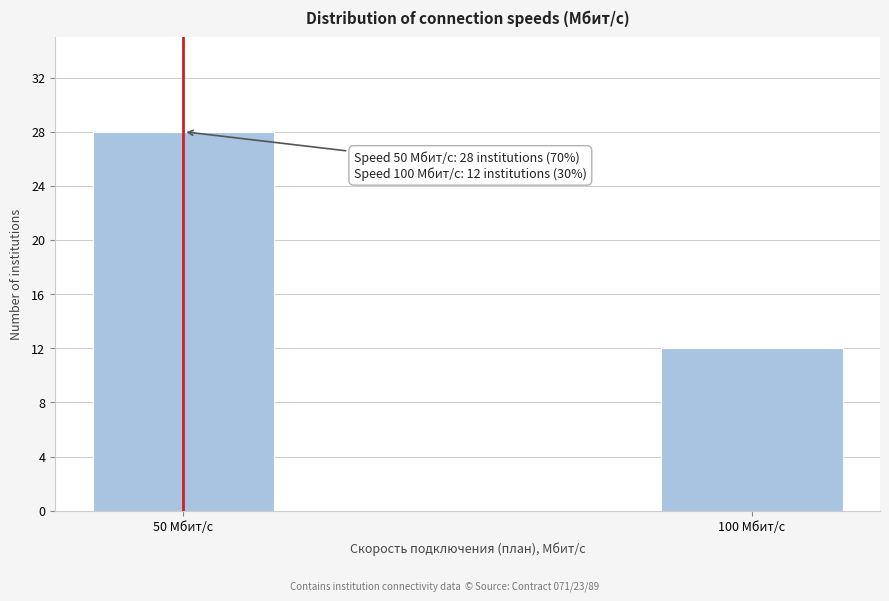

Reading left to right, list all the values displayed in this chart.

28	12